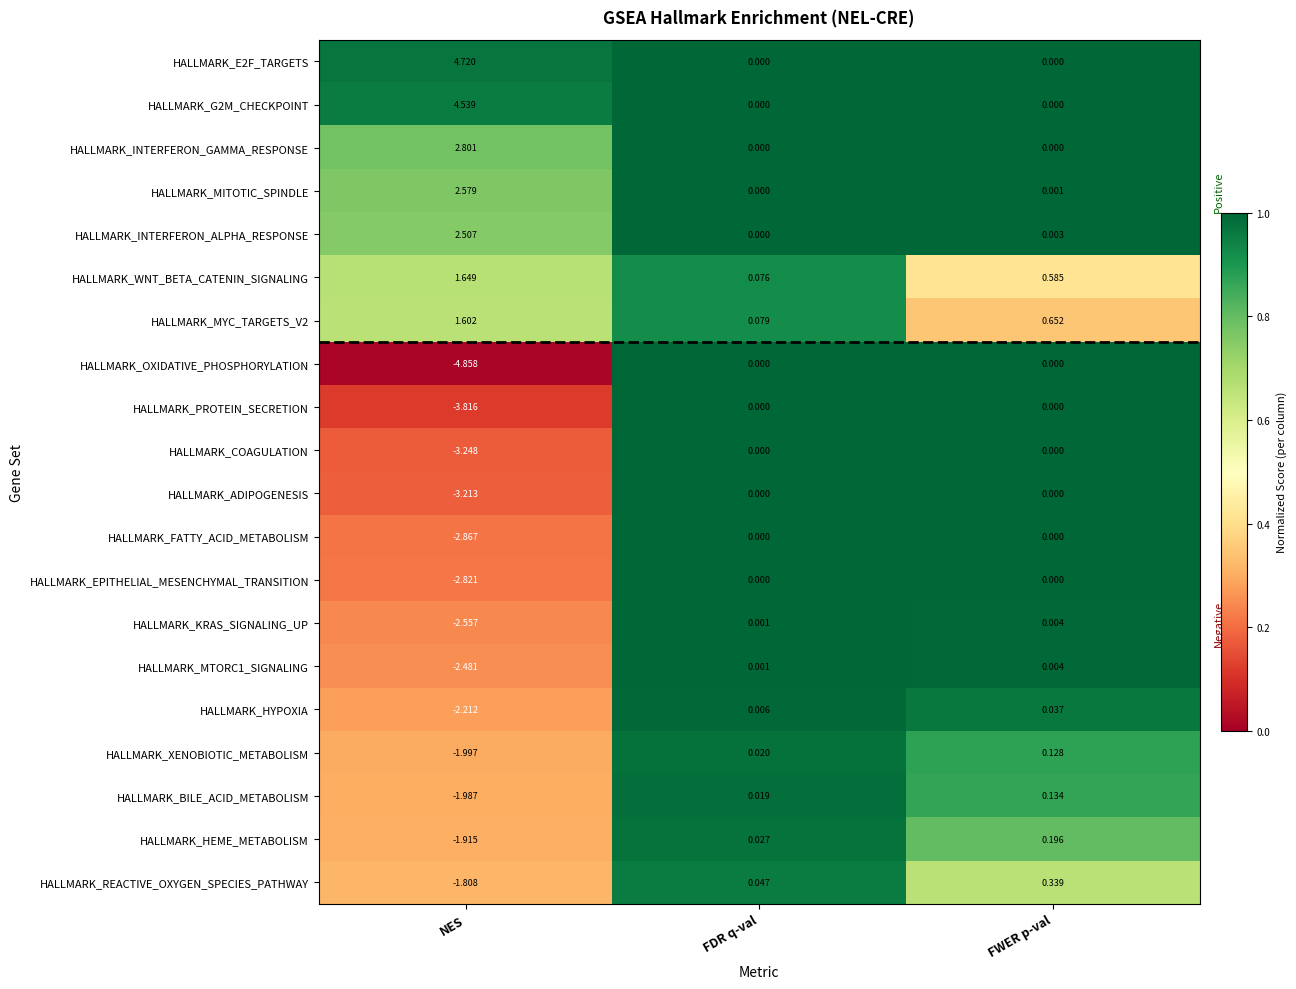

Which series has the largest range (max minus min)?

HALLMARK_OXIDATIVE_PHOSPHORYLATION